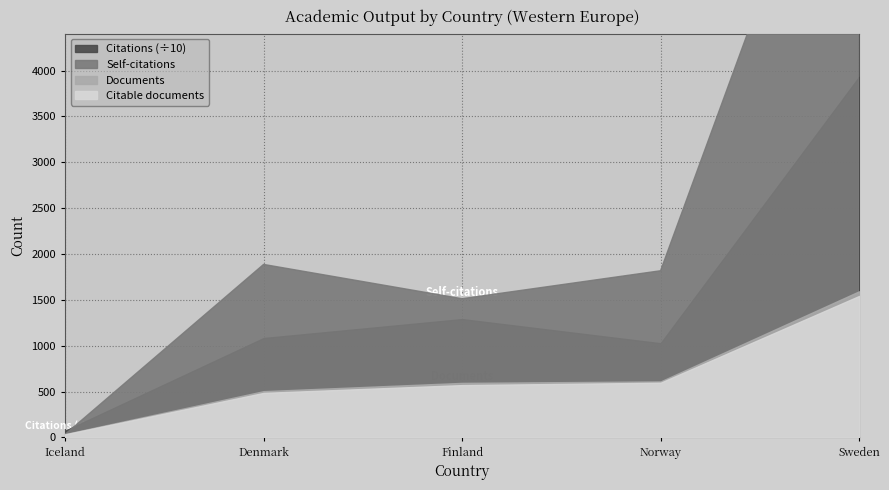

True or false: Documents has a value of 36 at Iceland.

True